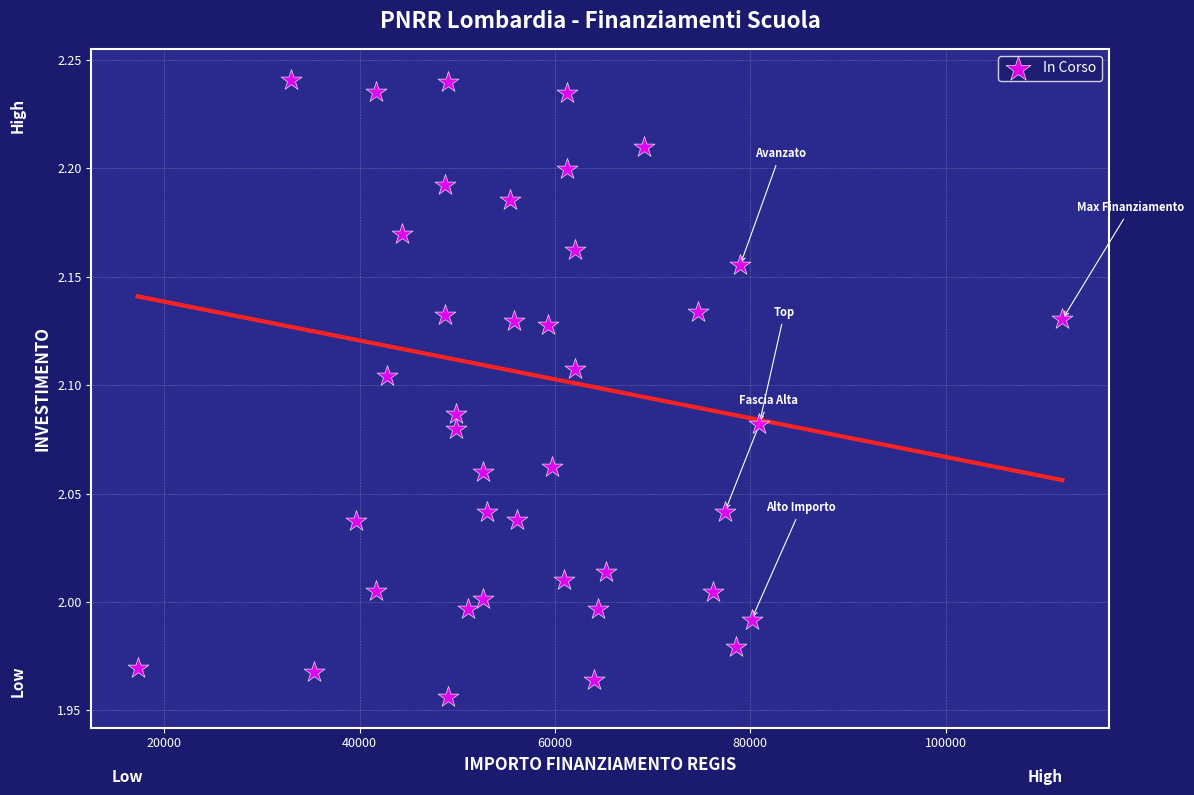

What is the range of X values (max minus min)?

94665.7